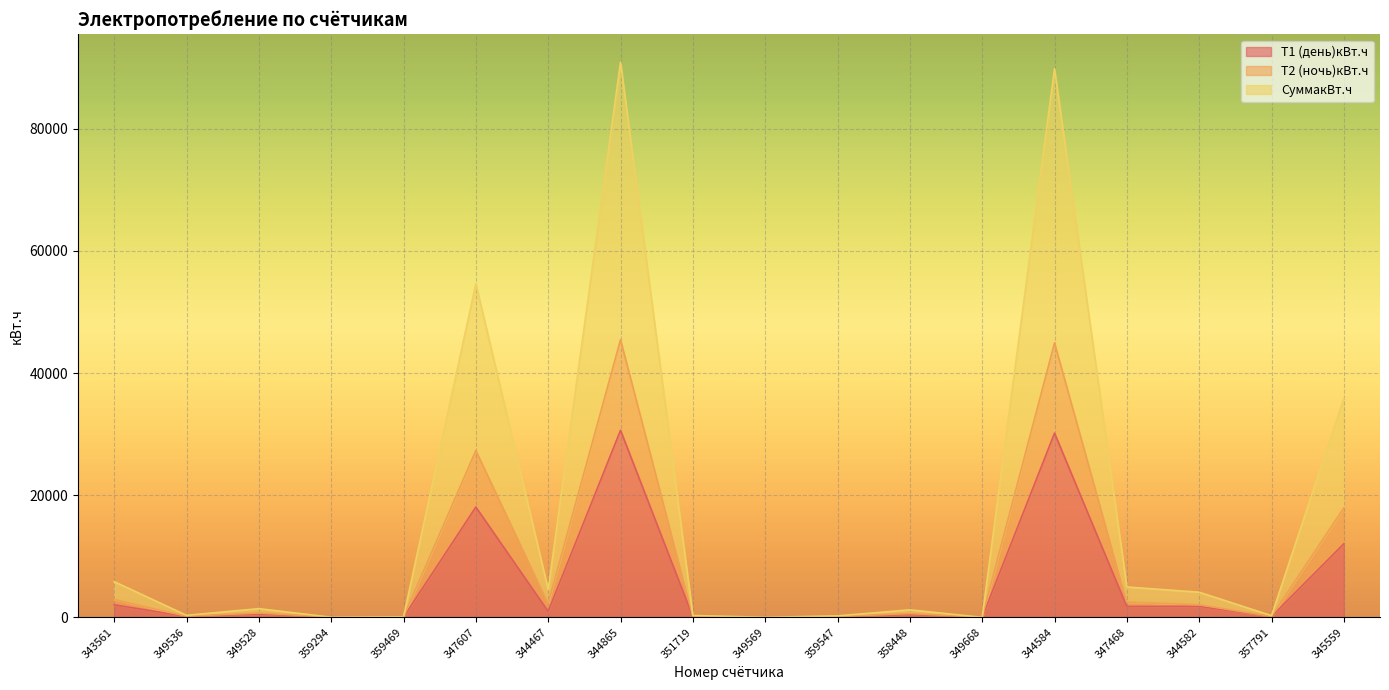

How many lines are shown in the chart?

3